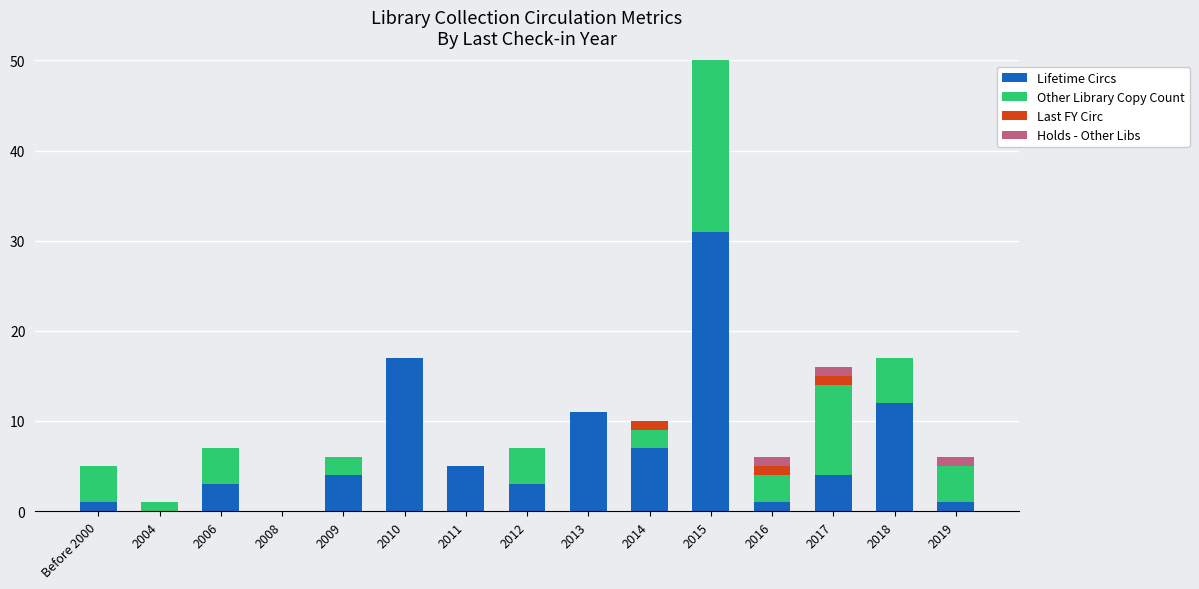

How many positive values does the Last FY Circ series have?

4